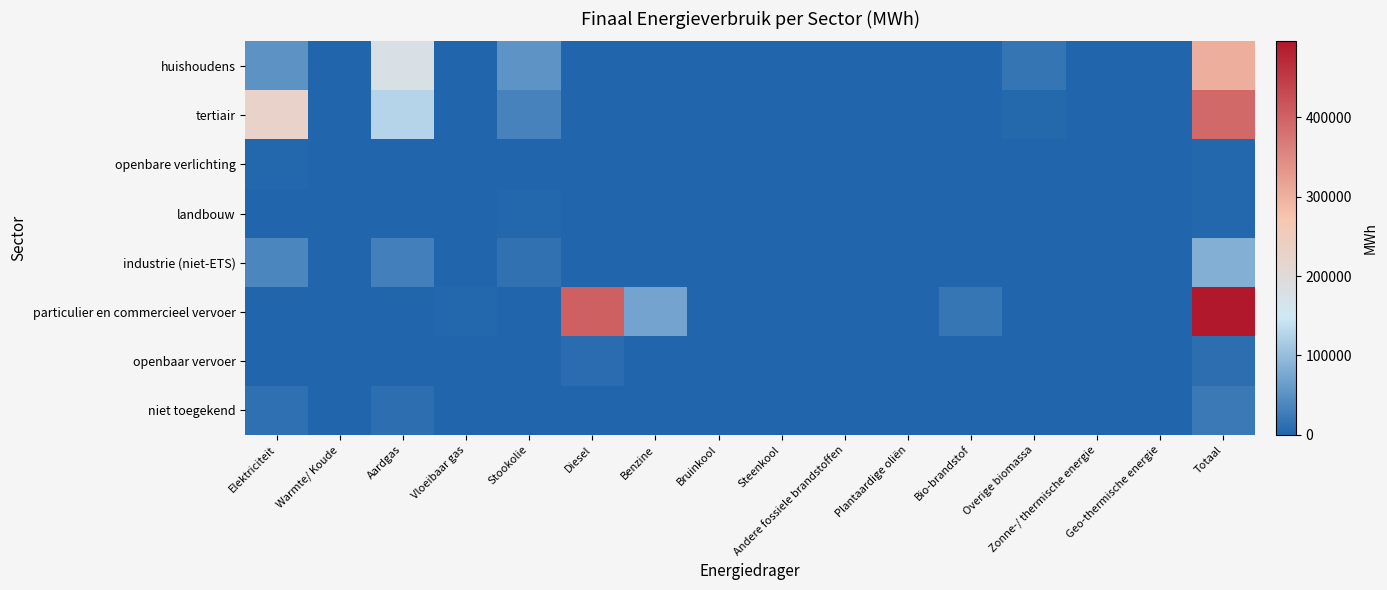

List the series in order of their peak value, lowest first.

openbare verlichting, landbouw, openbaar vervoer, niet toegekend, industrie (niet-ETS), huishoudens, tertiair, particulier en commercieel vervoer